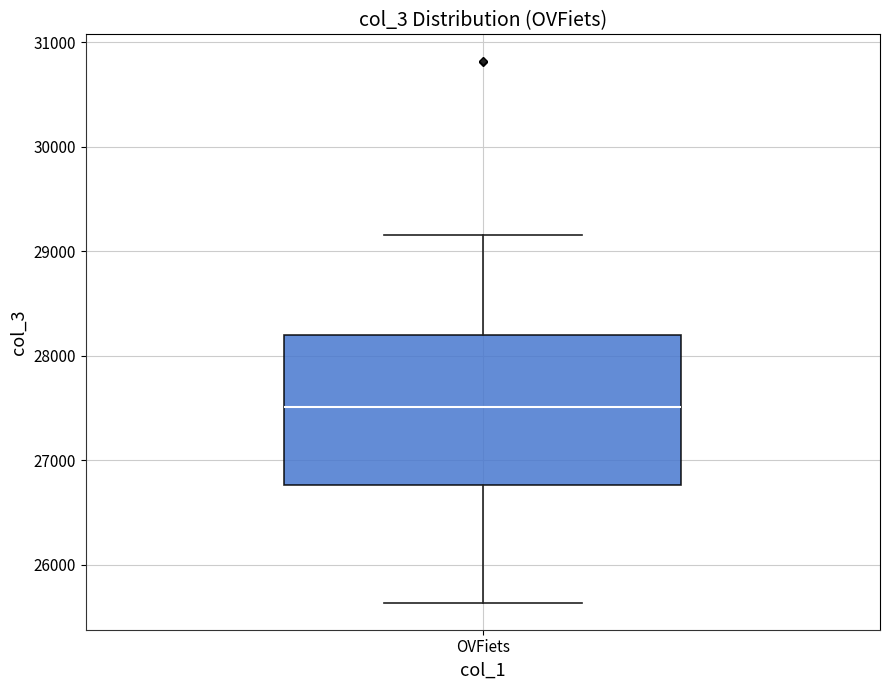

Read this box plot against the y-axis: the position of the median line, the range covered by the box, and the ends of both whiskers. The values are not printed on the chart, so give them approximately, as read against the axis.

median 27500, box 26800 to 28200, whiskers 25600 to 29200